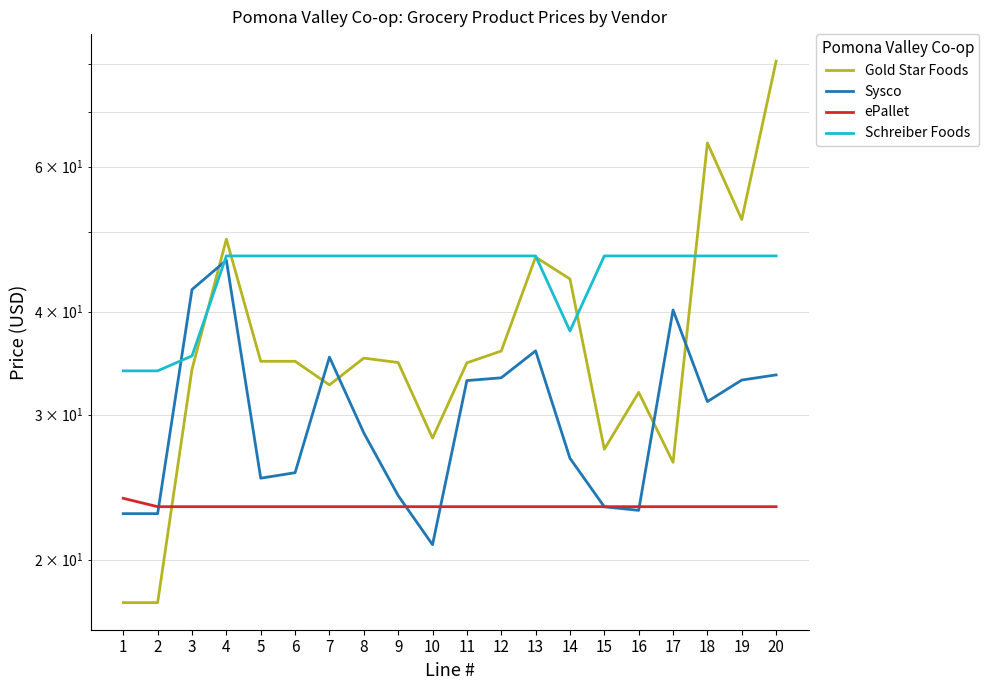

How many times do Gold Star Foods and Schreiber Foods cross each other?

5